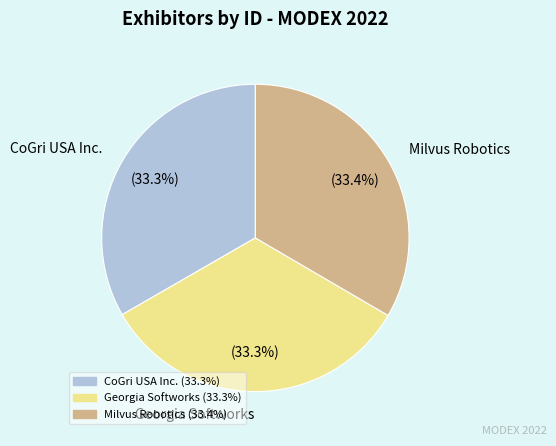

Combined, what portion of the pie is Milvus Robotics and Georgia Softworks?

66.7%